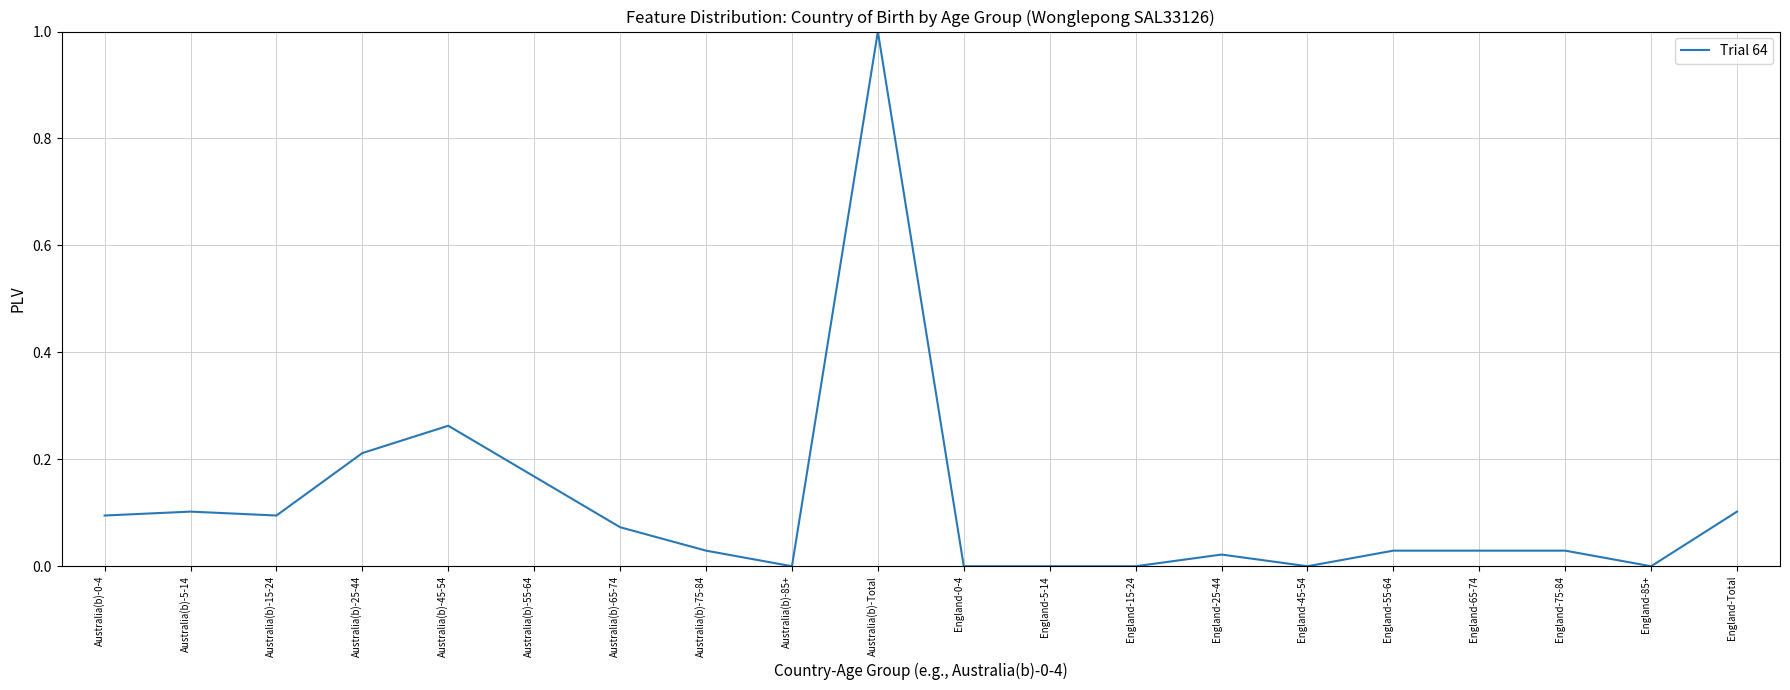

The chart shows a value of 0.0 at England-5-14. True or false?

True